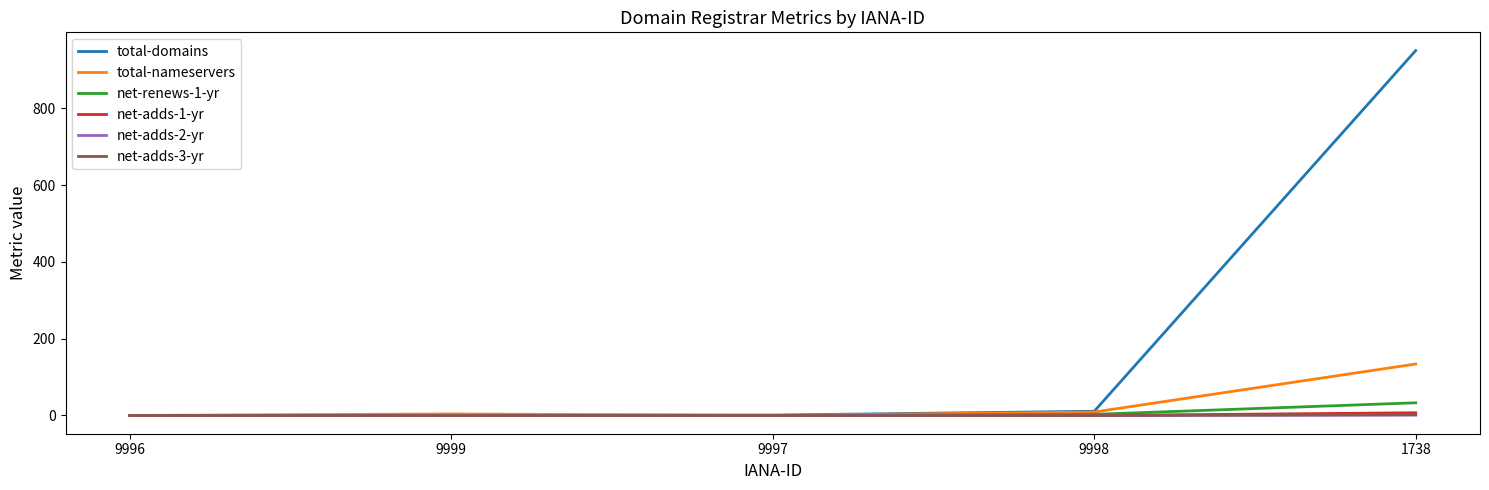

How many lines are shown in the chart?

6